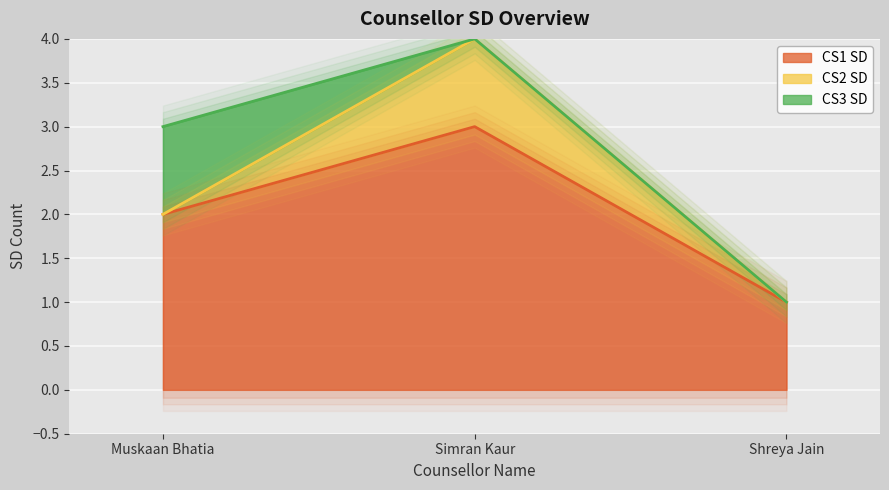

Is it true that CS2 SD equals 0 at Shreya Jain?

False